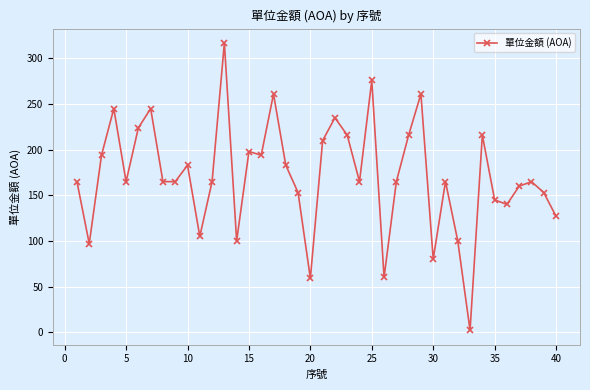

What is the difference between the maximum and minimum values?

315